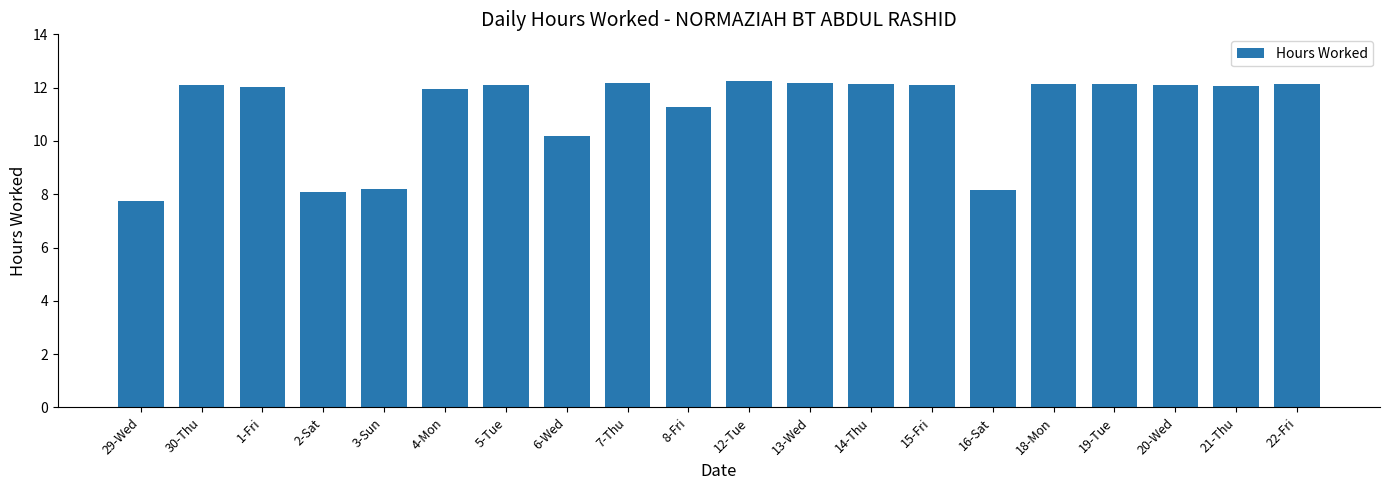

What is the value of the 16th bar from the left?

12.1